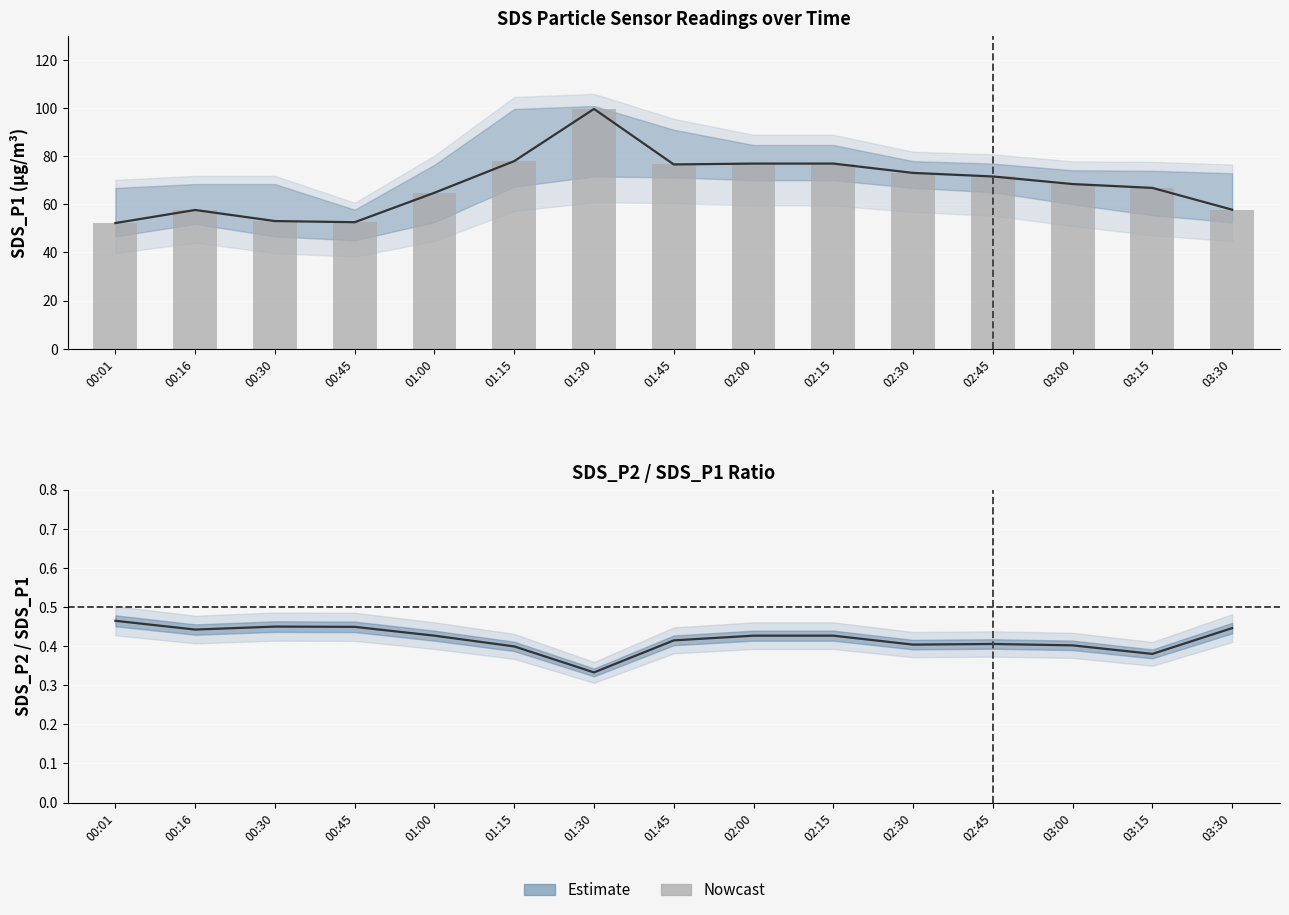

What position from the left is 00:45?

4